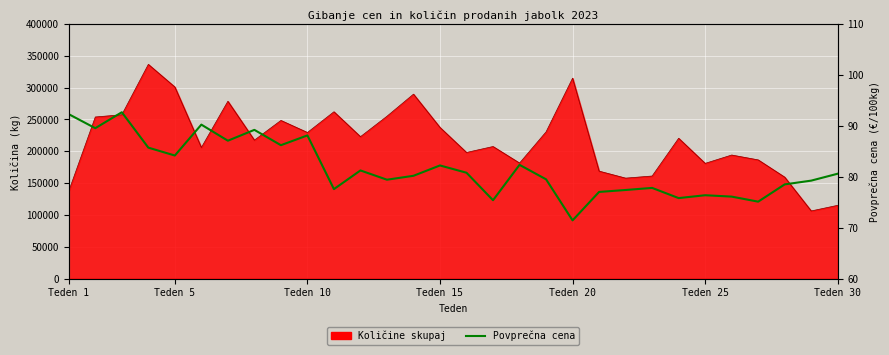

Which label corresponds to the smallest value in the chart?

Teden 20